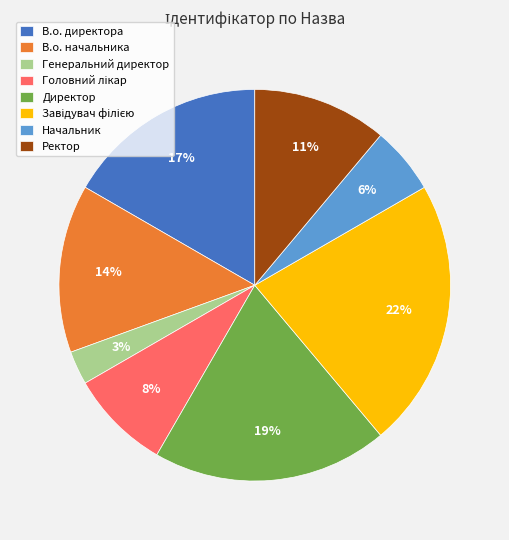

What percentage is the Генеральний директор slice, to the nearest percent?

3%